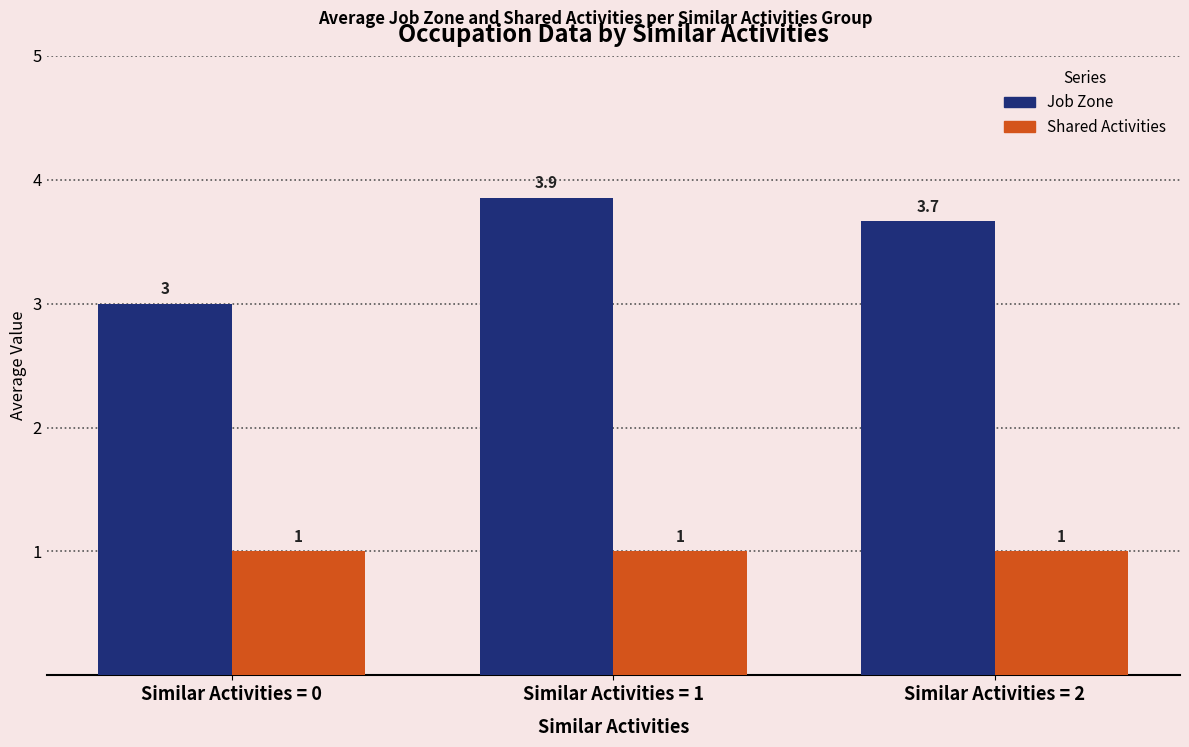

At Similar Activities = 0, list the series in order from smallest to largest.

Shared Activities, Job Zone